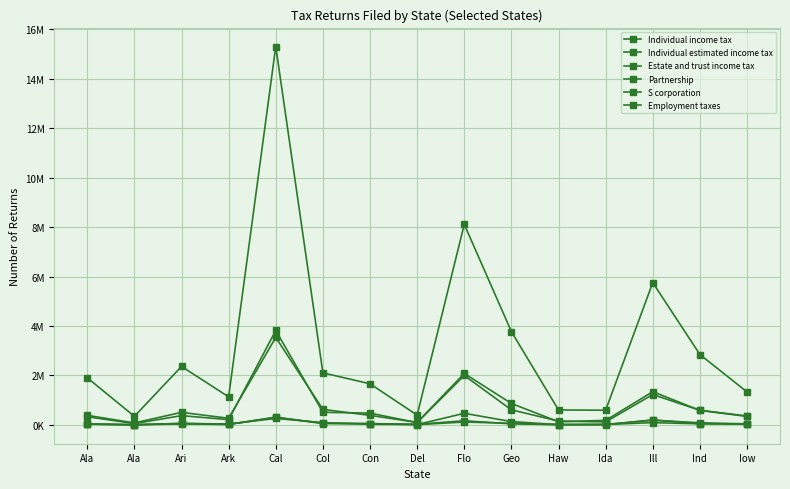

At which category is the sum across all series the highest?

Cal